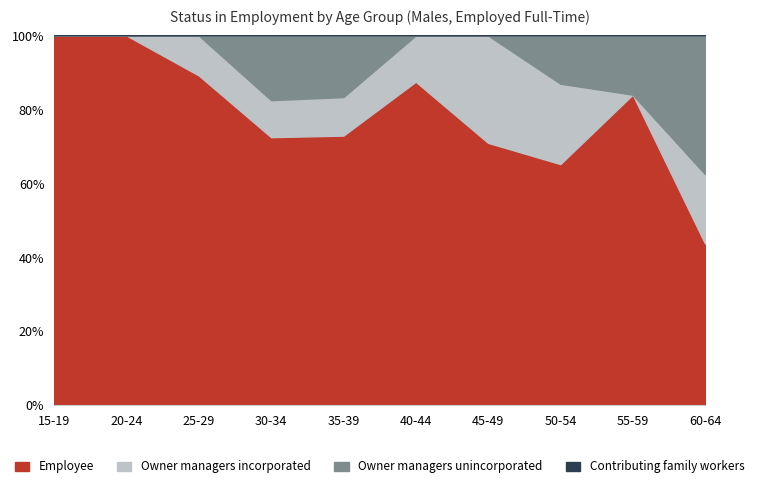

What is the label of the 7th point from the right?

30-34